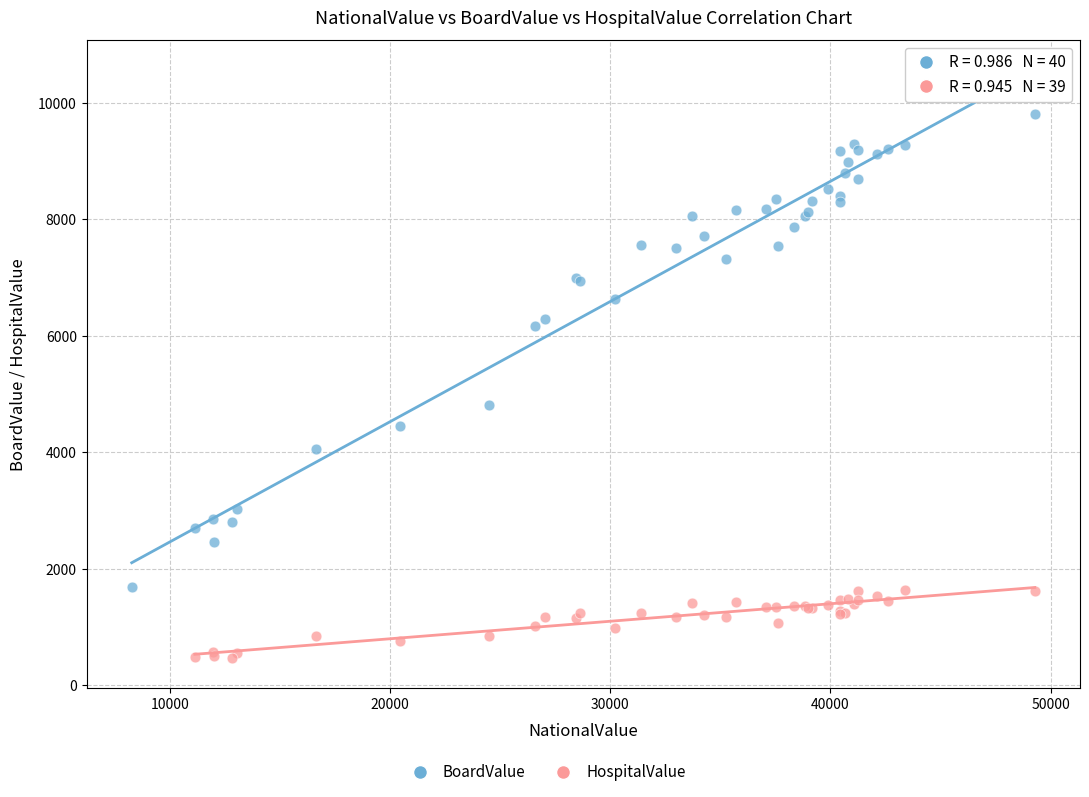

Which series has the widest spread of Y values?

BoardValue